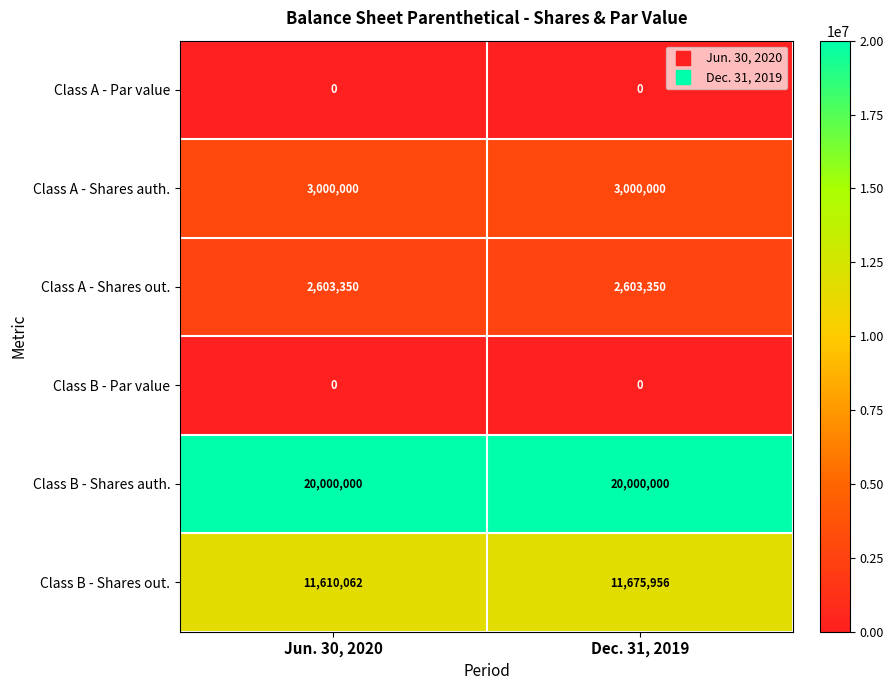

Which series has the largest total across all categories?

Class B - Shares auth.